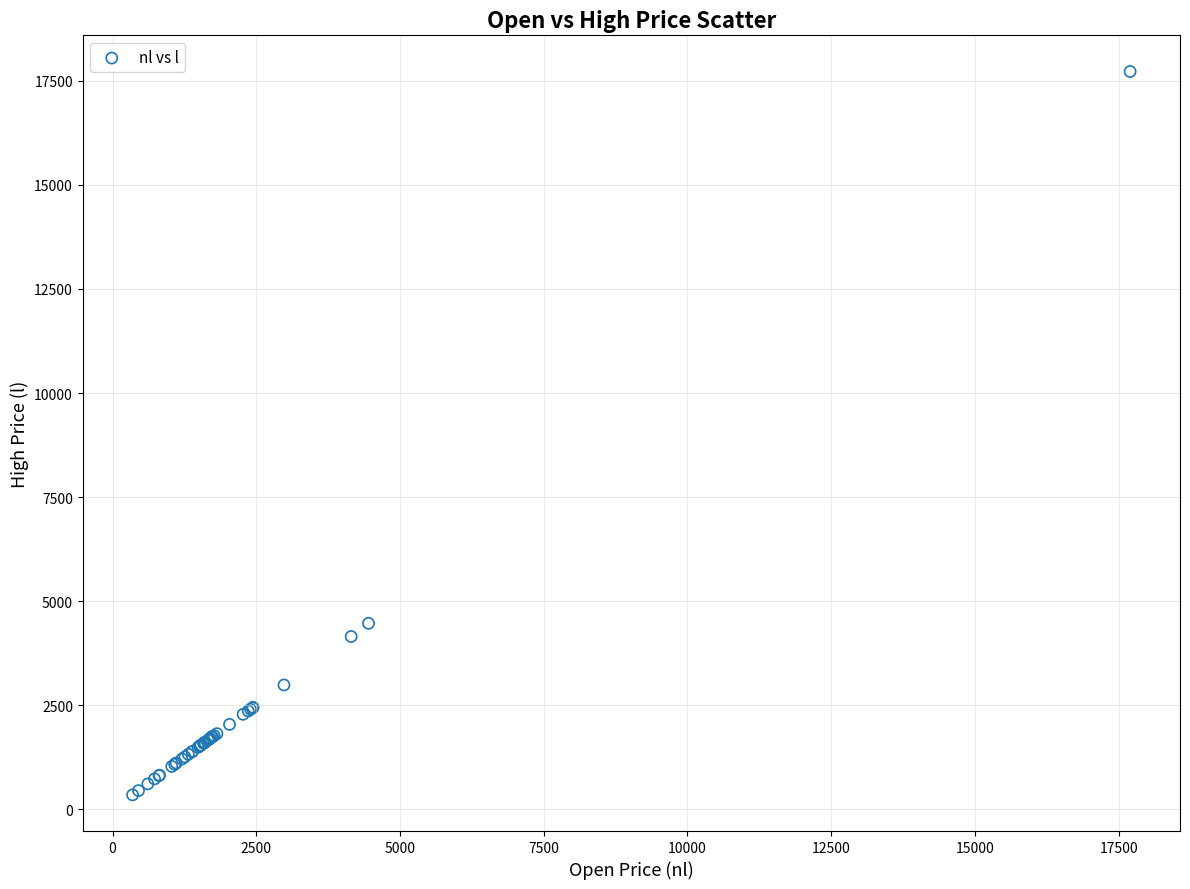

What Y value in the scatter plot is closest to 9036?

4469.4